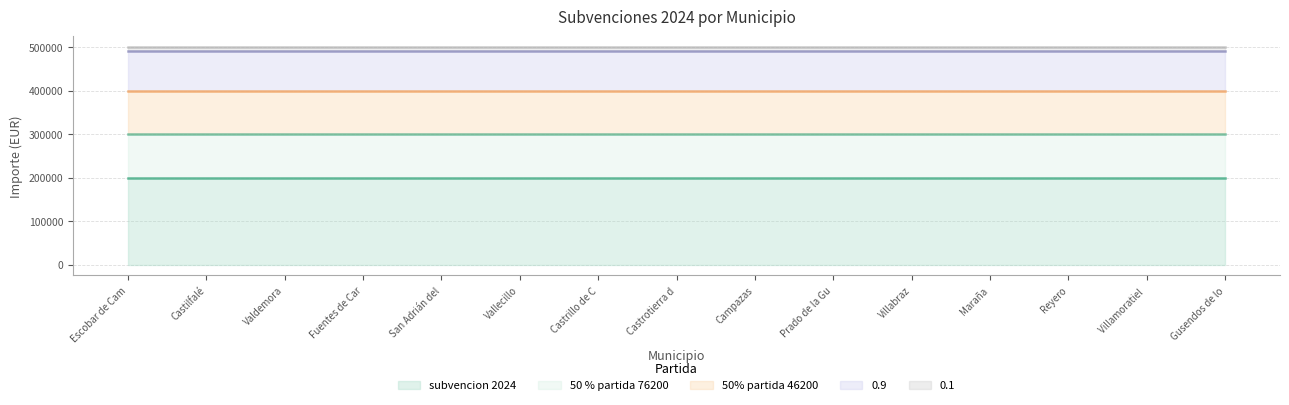

What is the sum of all 0.1 values?

150000